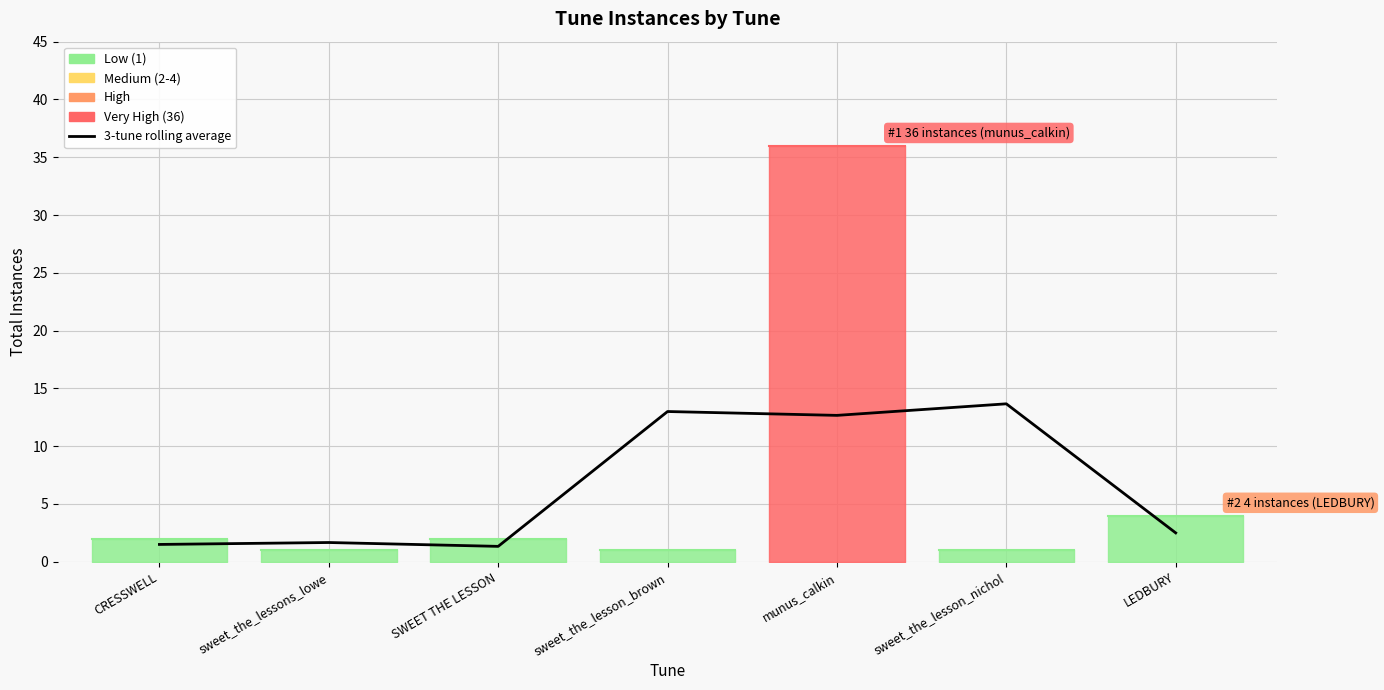

Reading right to left, extract all data points from this chart.

LEDBURY=2.5	sweet_the_lesson_nichol=13.7	munus_calkin=12.7	sweet_the_lesson_brown=13.0	SWEET THE LESSON=1.3	sweet_the_lessons_lowe=1.7	CRESSWELL=1.5